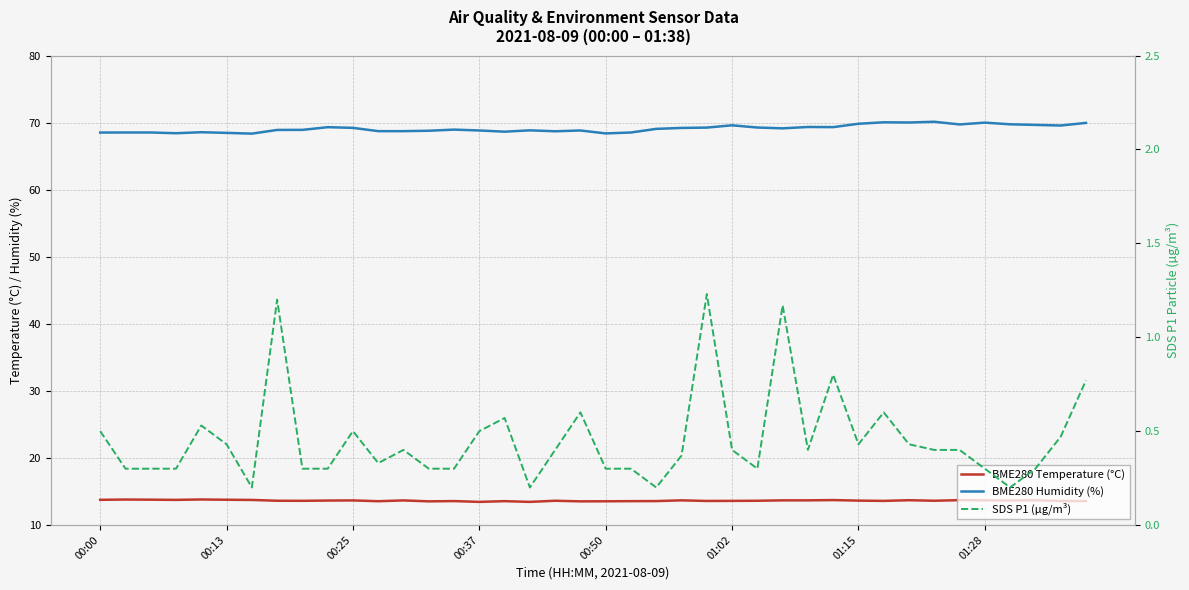

At 00:50, list the series in order from smallest to largest.

SDS P1 (µg/m³), BME280 Temperature (°C), BME280 Humidity (%)